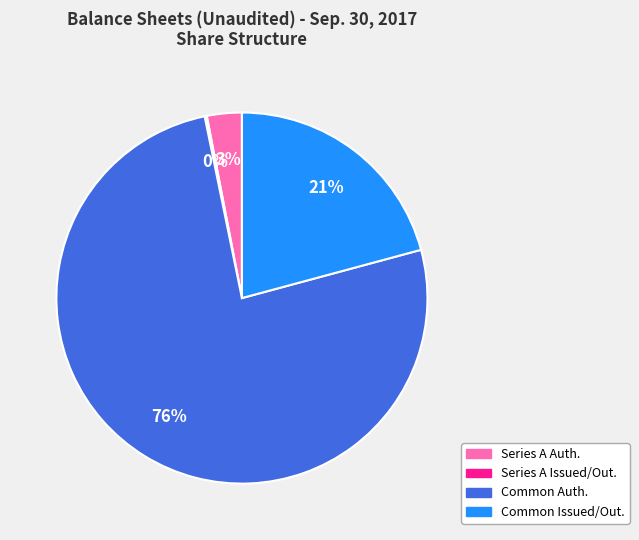

To the nearest percent, what is the difference between the largest and smallest slice percentages?

76%